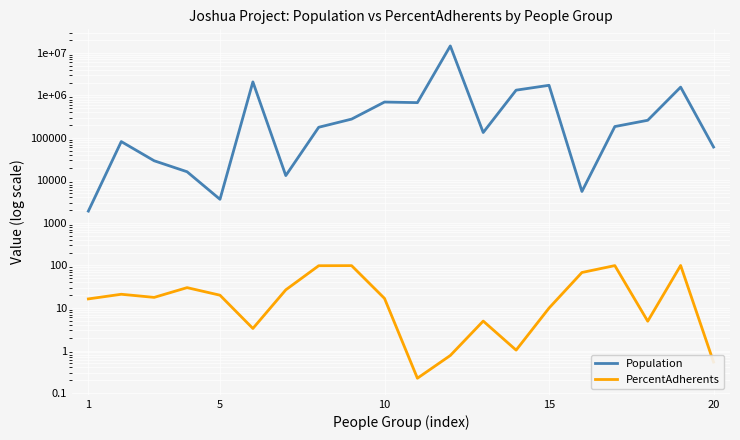

True or false: Population and PercentAdherents intersect in this chart.

False